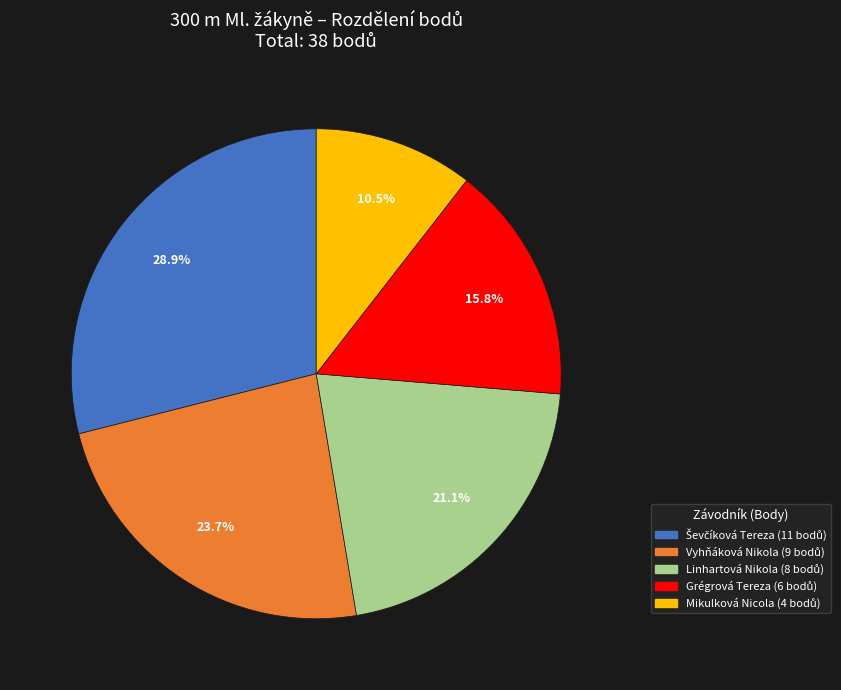

Which has a higher value, Mikulková Nicola or Grégrová Tereza?

Grégrová Tereza